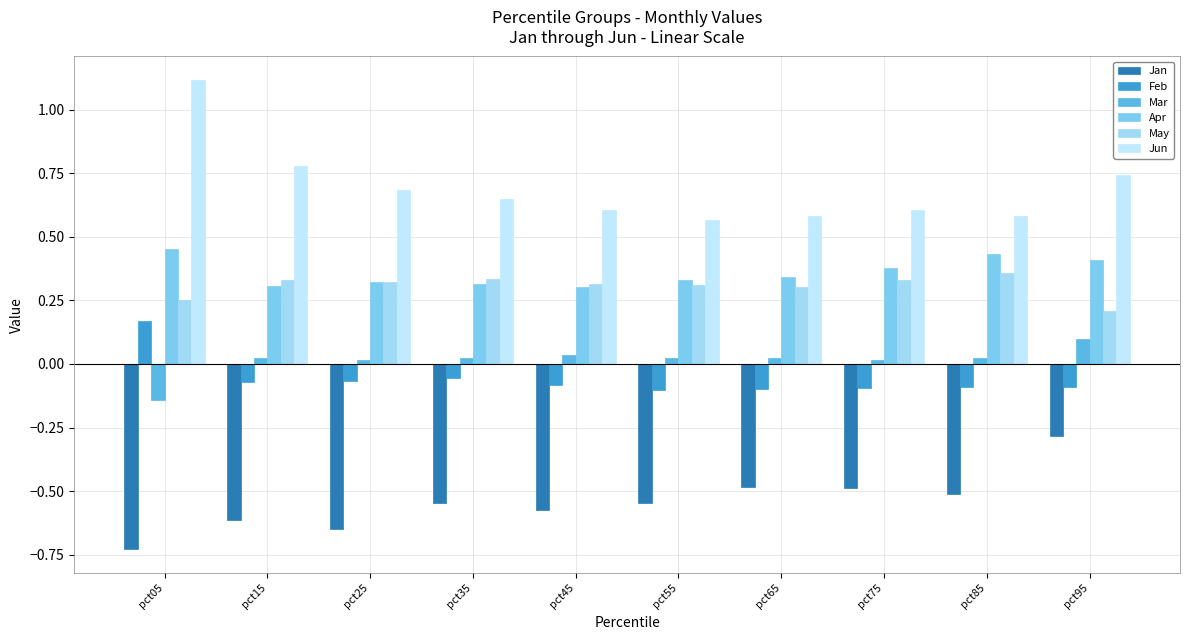

Are the bars horizontal?

No